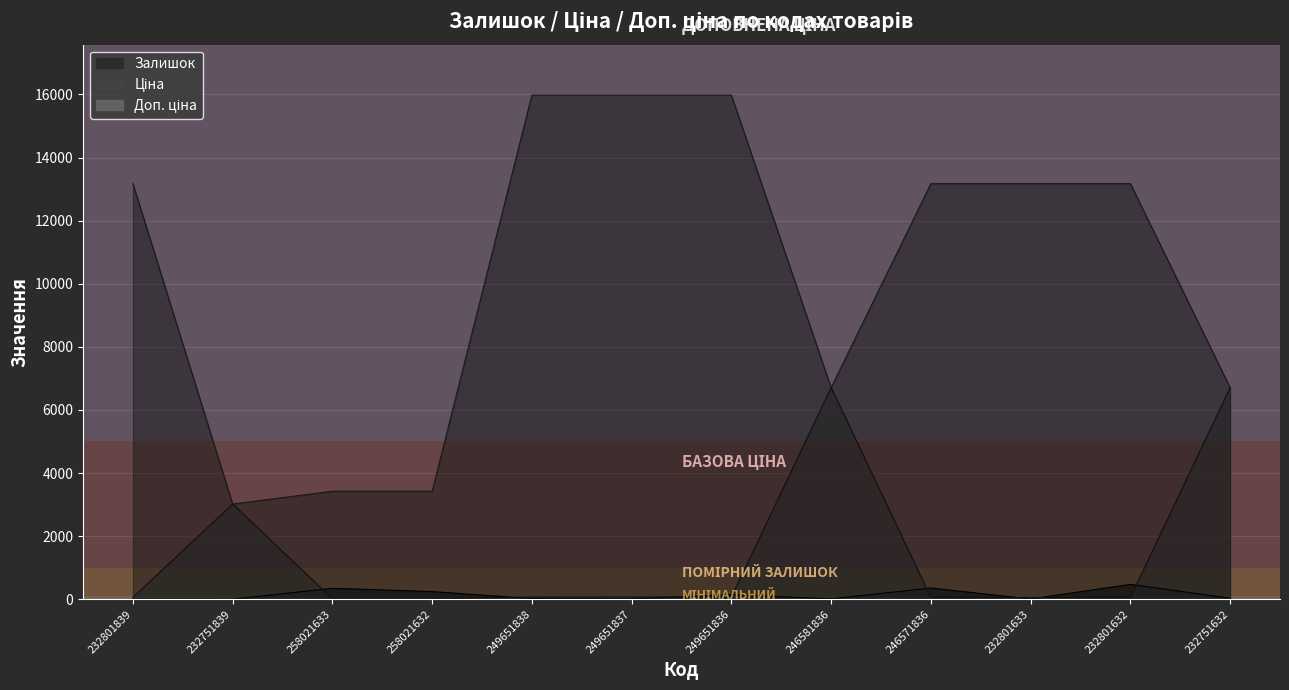

What is the minimum value shown in the chart?

1.0